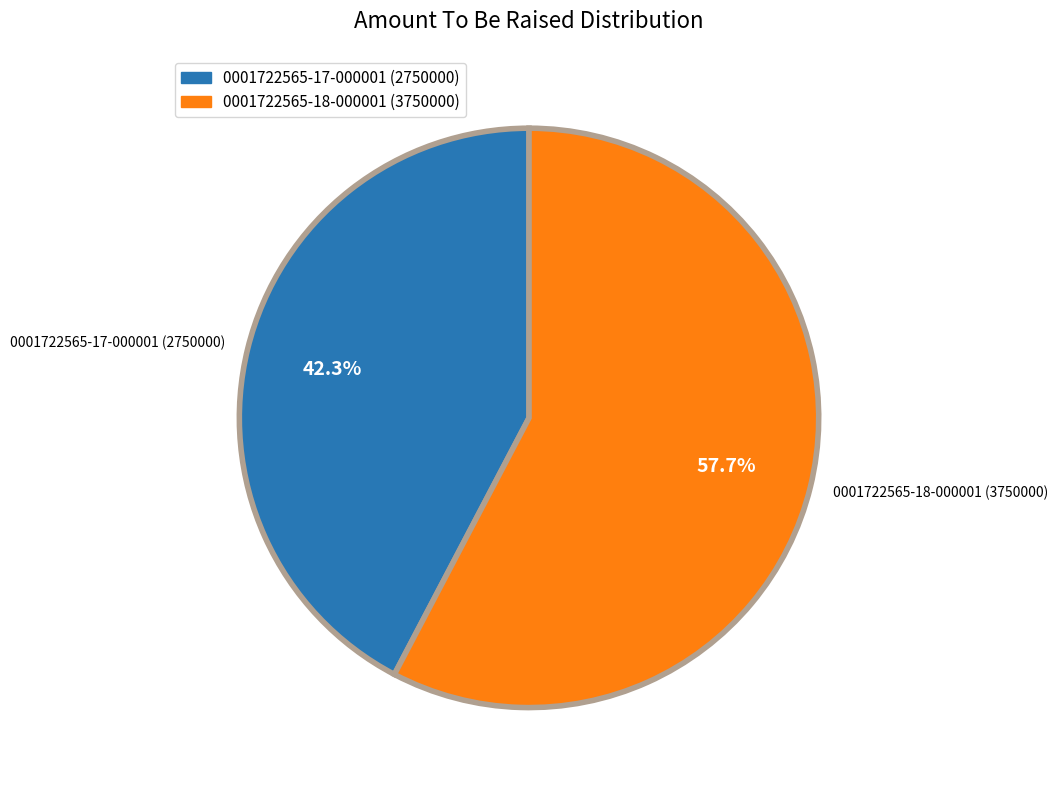

Count the number of slices in the pie.

2